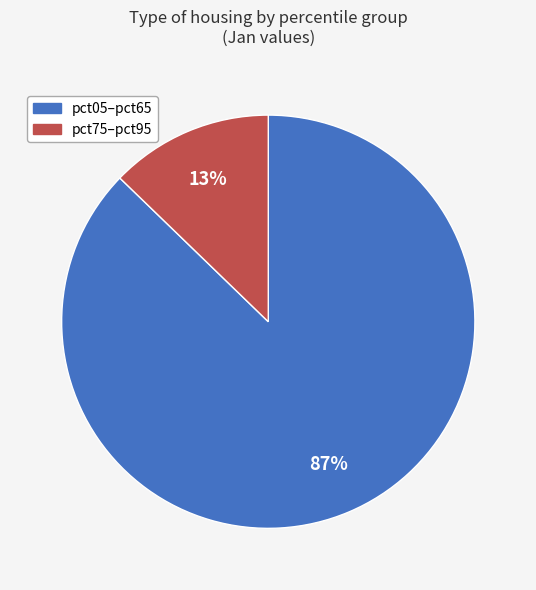

To the nearest percent, what is the average slice percentage?

50%